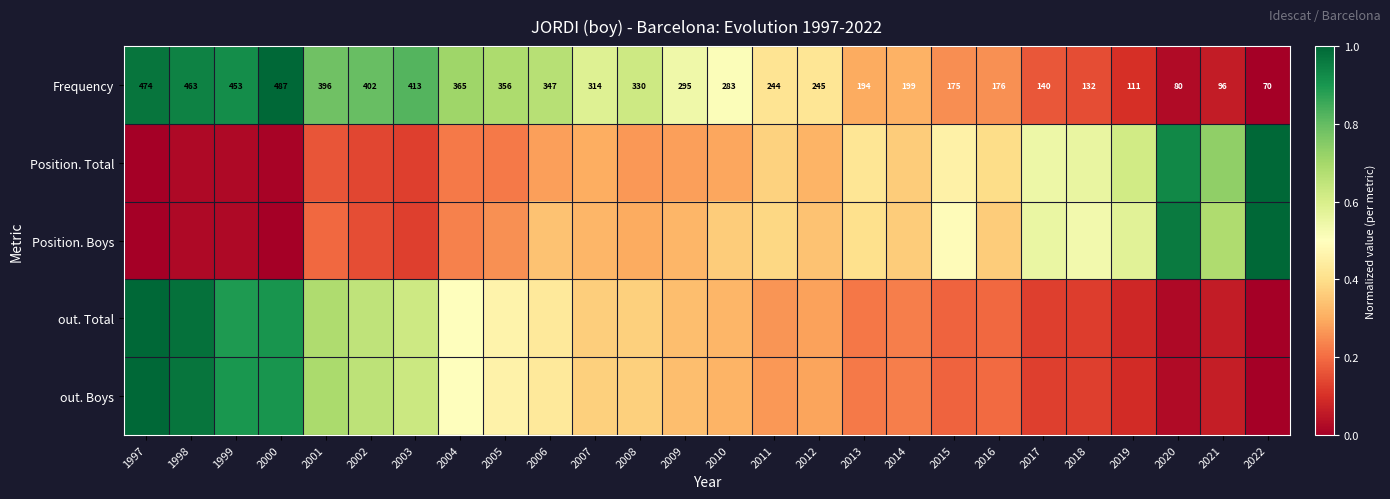

What is the difference between the maximum and minimum values in the Frequency series?

1.0